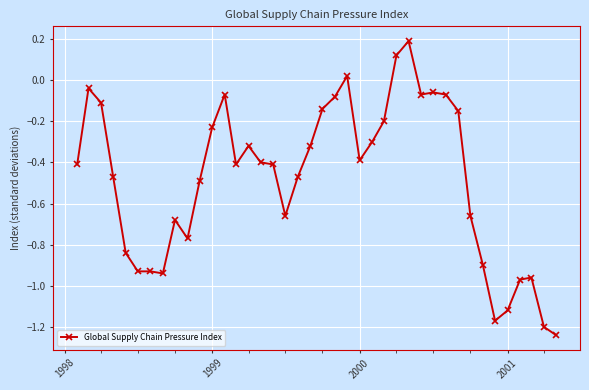

What is the difference between the maximum and minimum values?

1.4